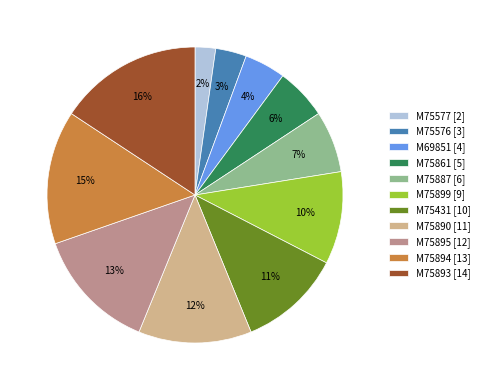

Combined, do M75887 [6] and M75895 [12] account for over 50%?

No